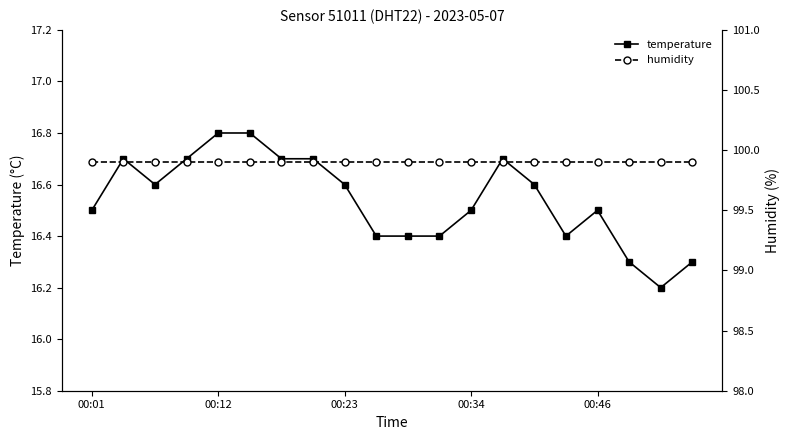

The temperature series shows 9.0 at 00:34. True or false?

False